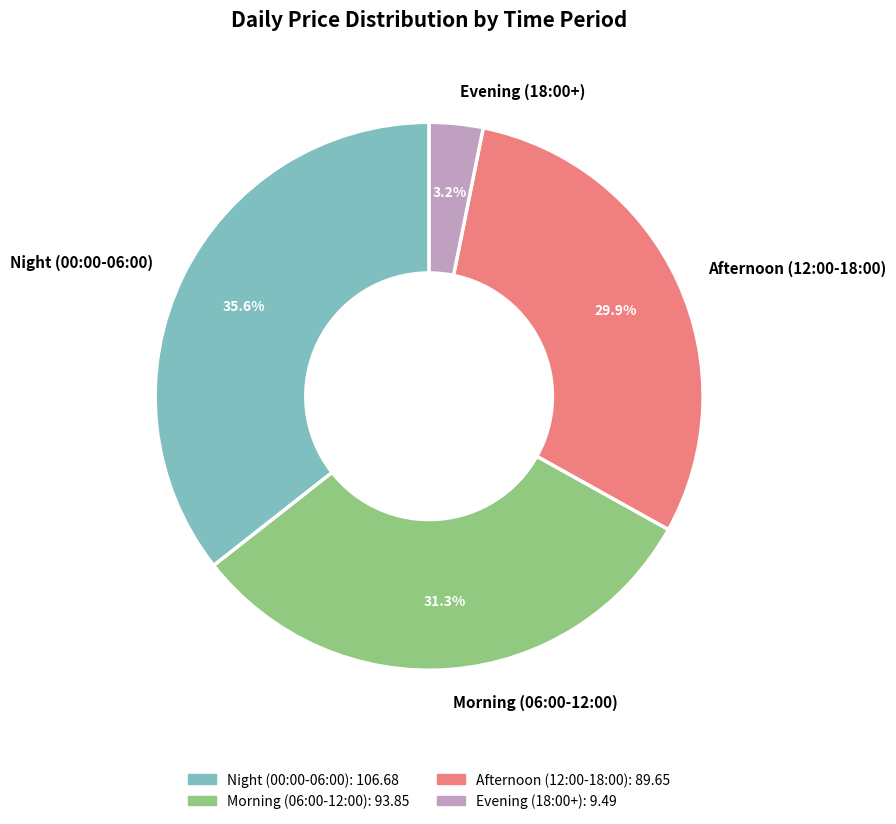

Which has a higher value, Afternoon (12:00-18:00) or Evening (18:00+)?

Afternoon (12:00-18:00)